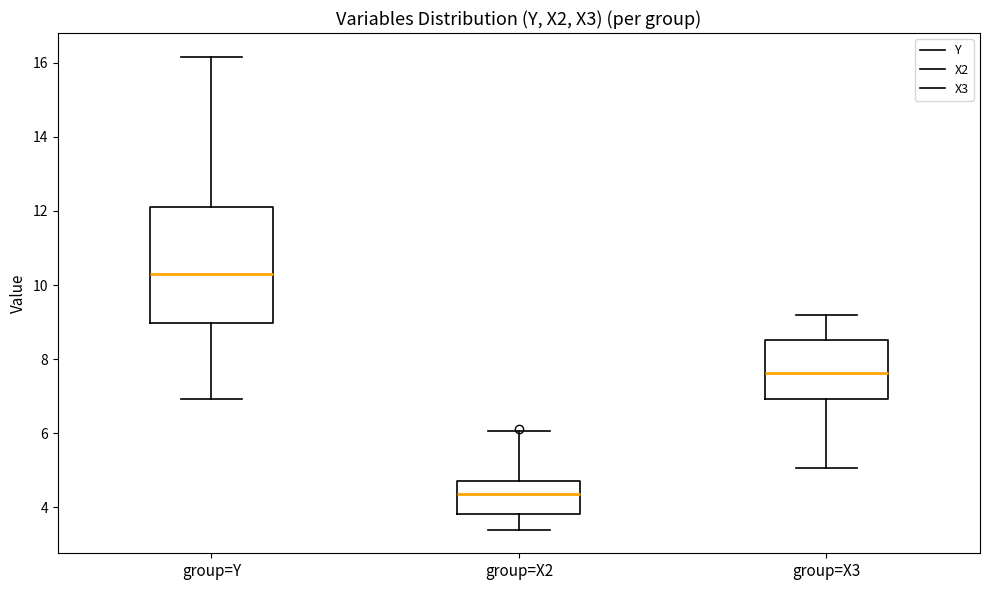

Reading left to right, read every box against the y-axis: the position of its median line, the range the box covers, and the ends of its whiskers. The values are not printed on the chart, so give them approximately, as read against the axis.

group=Y: median 10.4, box 9.0 to 12.0, whiskers 7.0 to 16.2
group=X2: median 4.4, box 3.8 to 4.8, whiskers 3.4 to 6.0
group=X3: median 7.6, box 7.0 to 8.6, whiskers 5.0 to 9.2